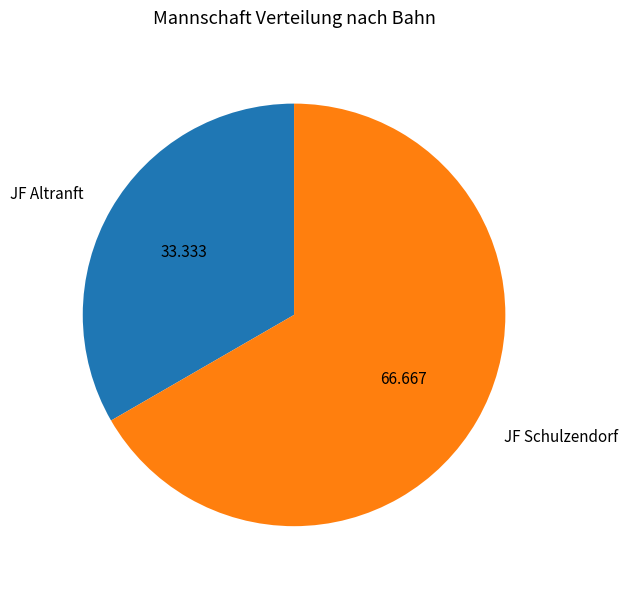

Combined, do JF Schulzendorf and JF Altranft account for over 50%?

Yes